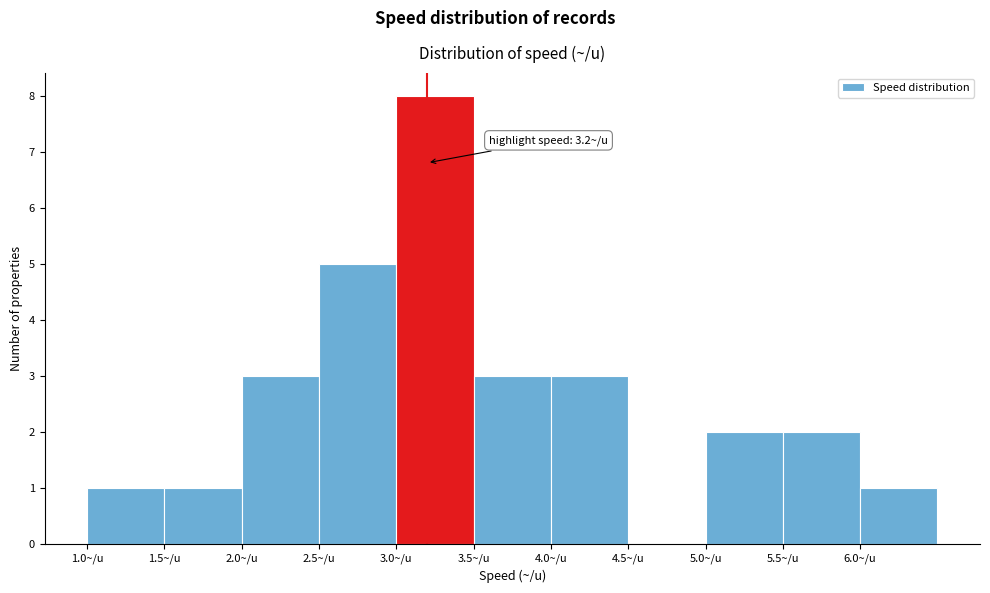

Which range on the x-axis has the tallest bar?

3.0 to 3.5